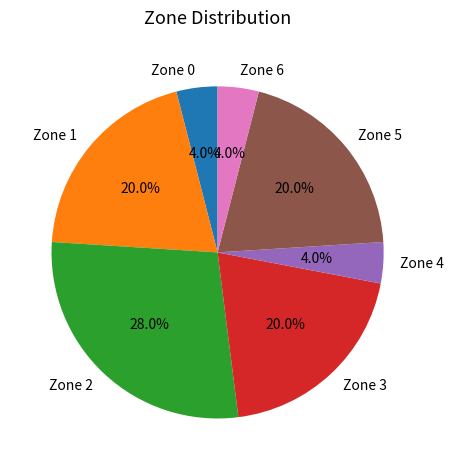

How many segments does this pie chart have?

7